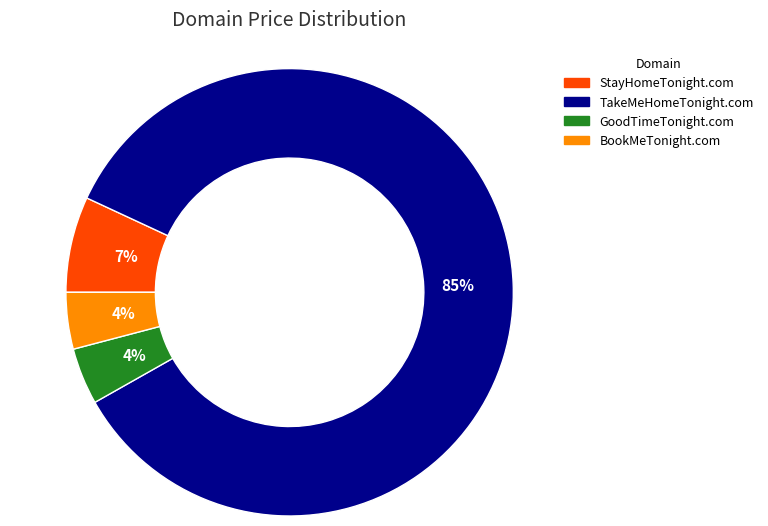

Which slice is the largest?

TakeMeHomeTonight.com